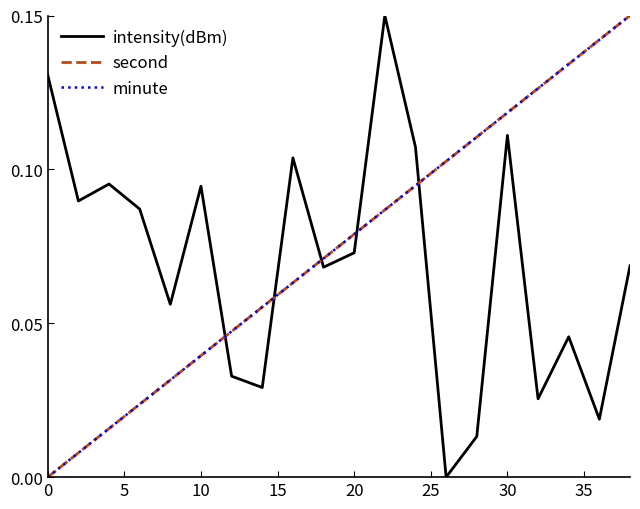

Does the chart display data point markers on the line(s)?

No